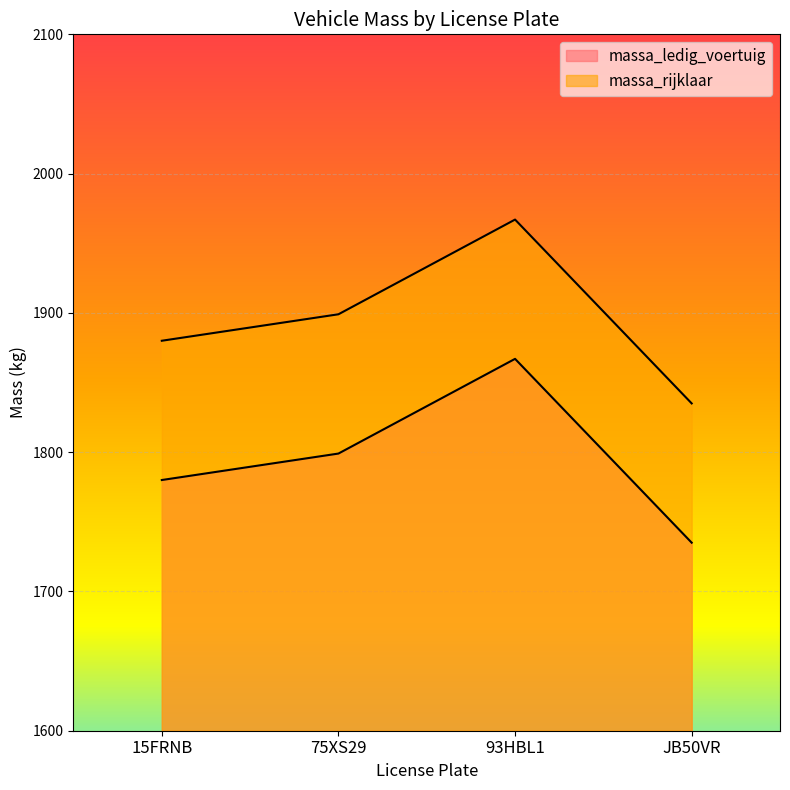

How many lines are shown in the chart?

2